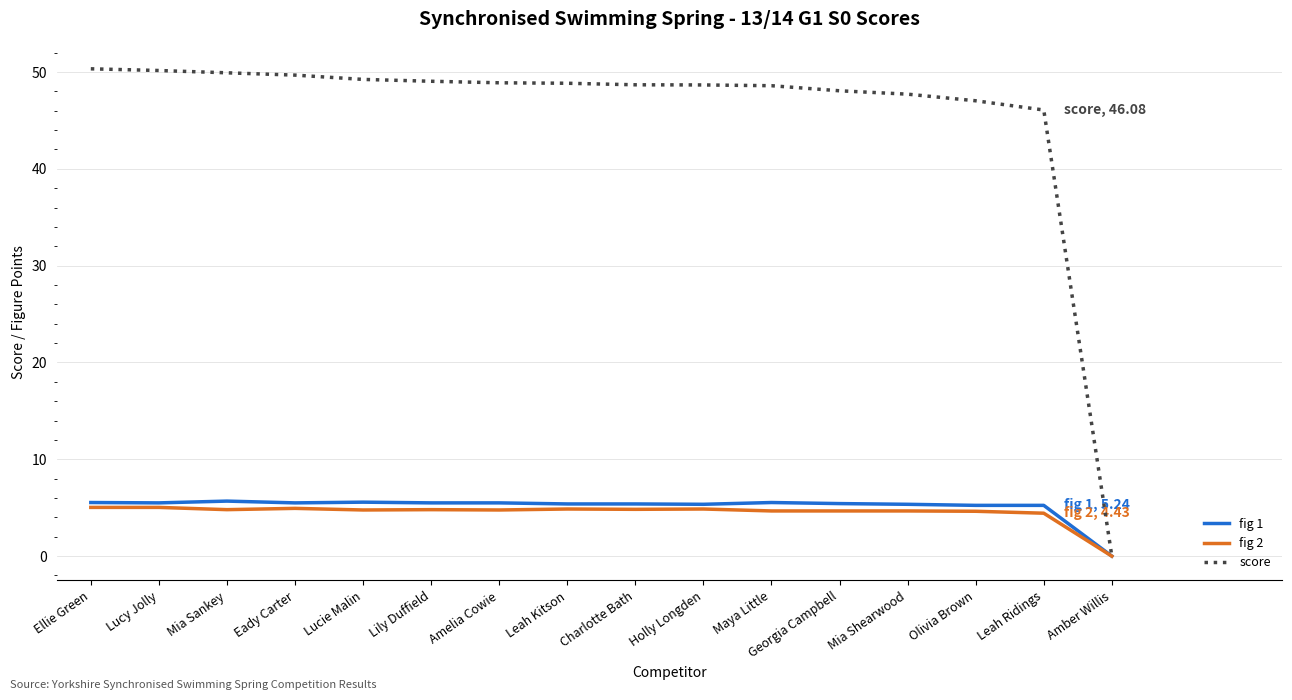

Which series has the largest total across all categories?

score